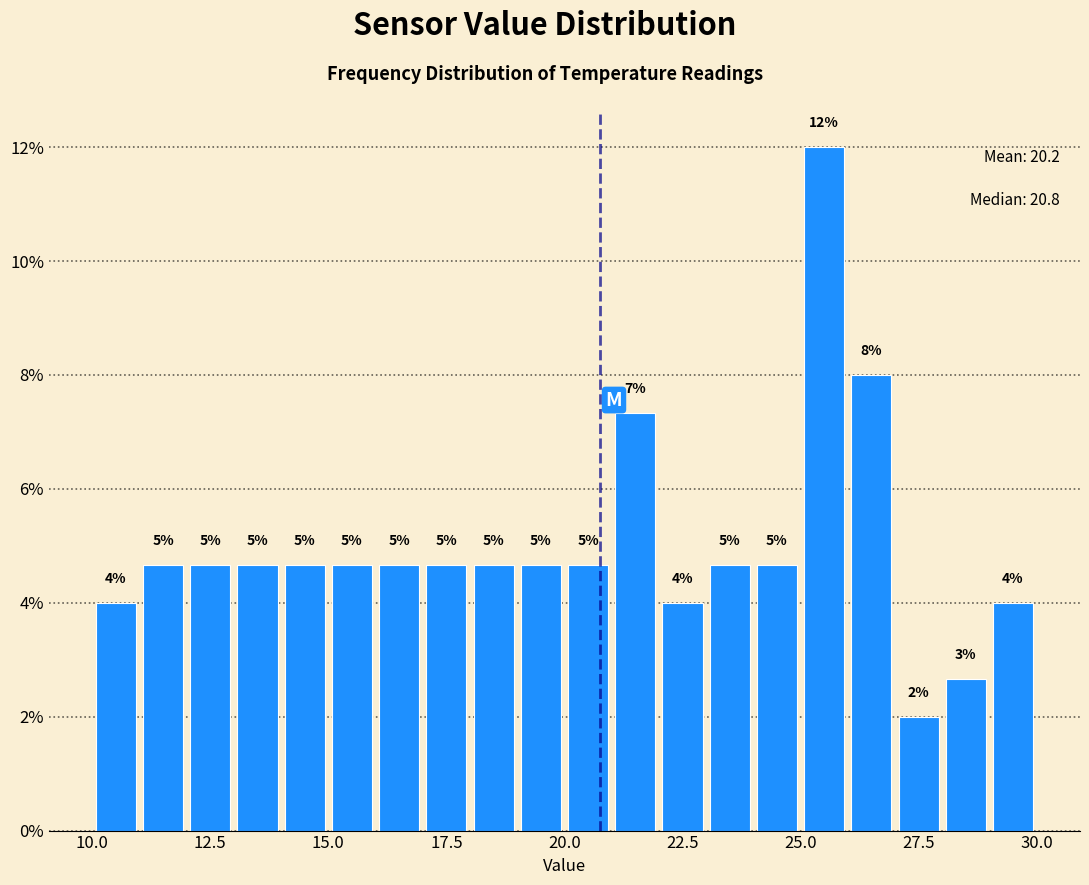

Around what value on the x-axis is the tallest bar? Give the approximate position of its centre, as read against the axis.

25.5